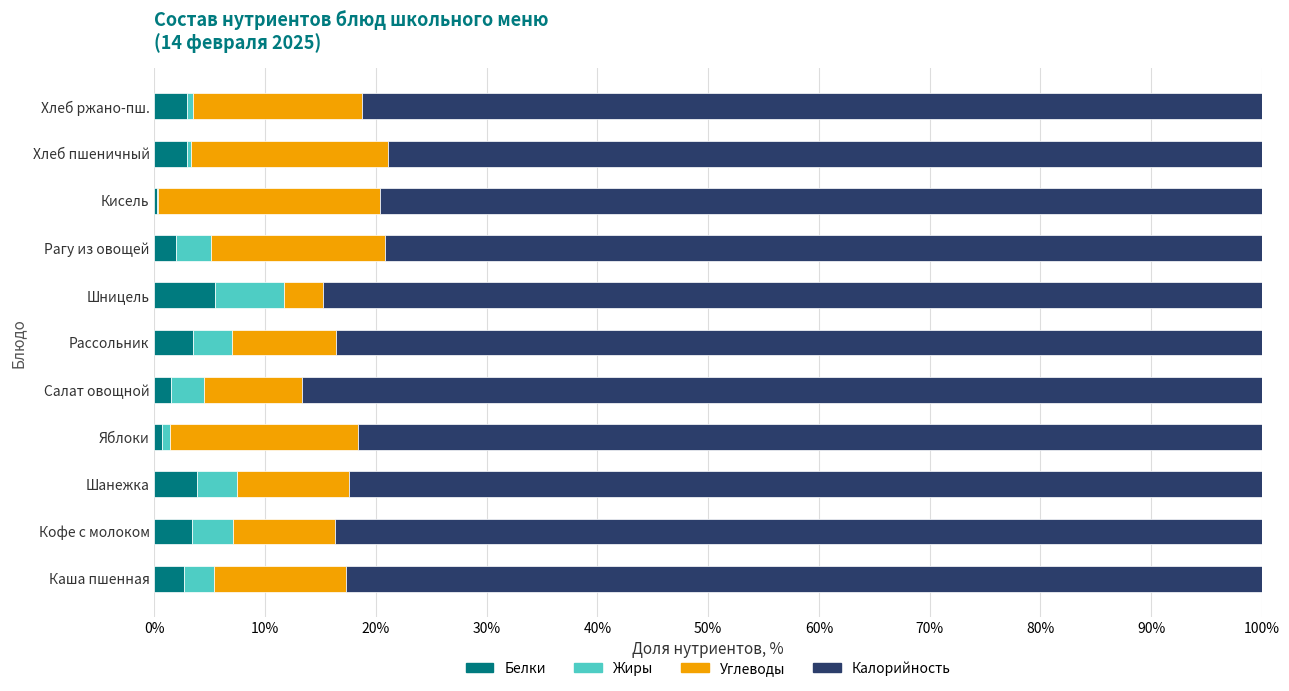

Is it true that Белки equals 3.8 at Шанежка?

True